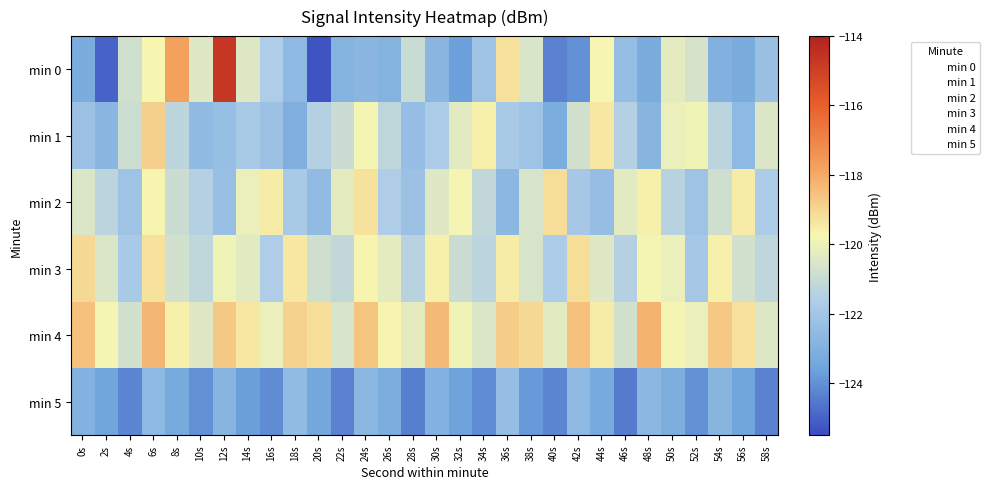

What is the difference between the highest and lowest values at 42s?

5.5